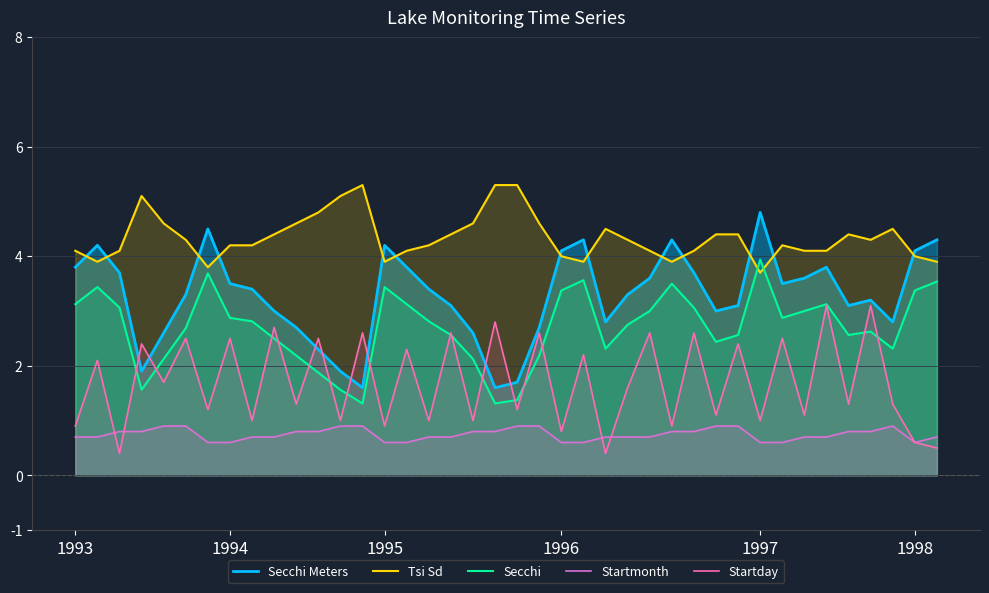

List the series in order of their overall mean, lowest first.

Startmonth, Startday, Secchi, Secchi Meters, Tsi Sd